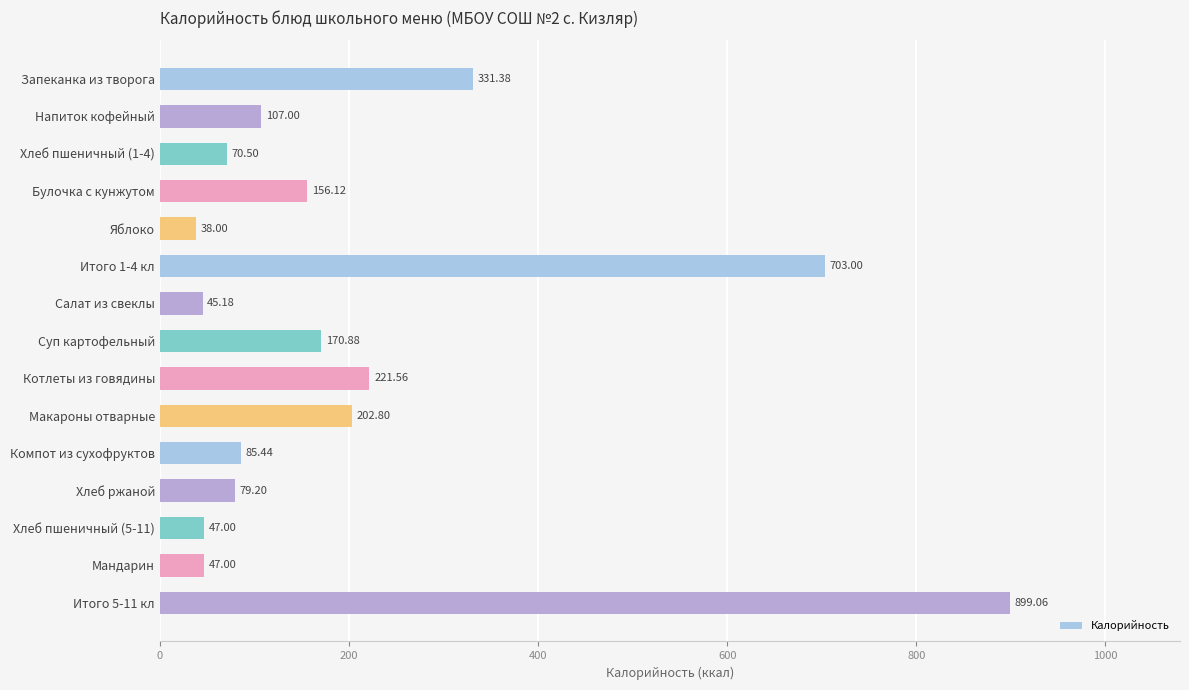

What is the difference between the values at Компот из сухофруктов and Суп картофельный?

85.4